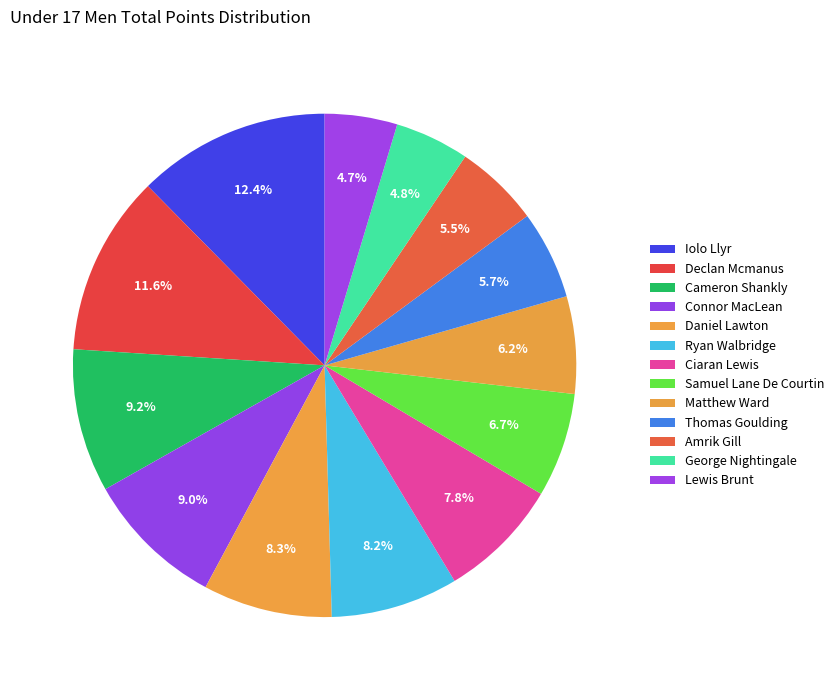

To the nearest percent, what is the difference between the largest and smallest slice percentages?

8%